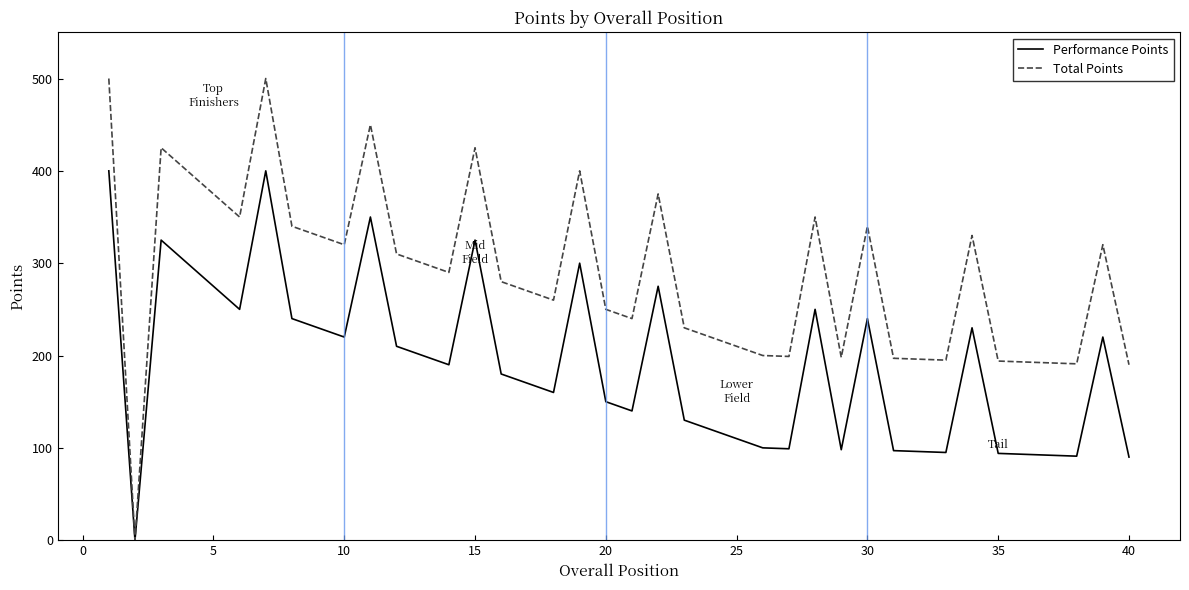

Which series has the largest total across all categories?

Total Points